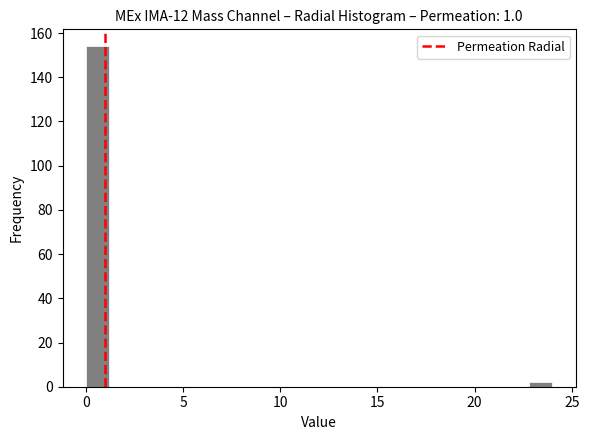

Read against the x-axis, roughly where is the centre of the tallest bar?

0.5